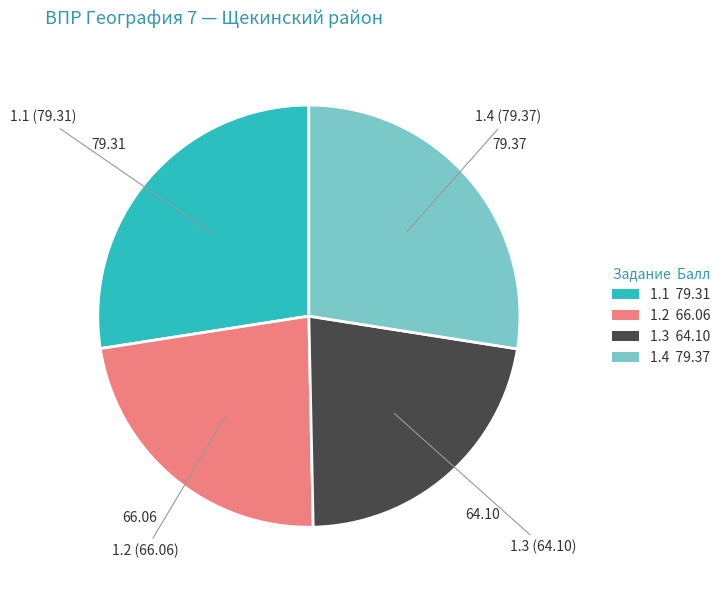

What is the ratio of the value at 1.1 to the value at 1.4?

1.0